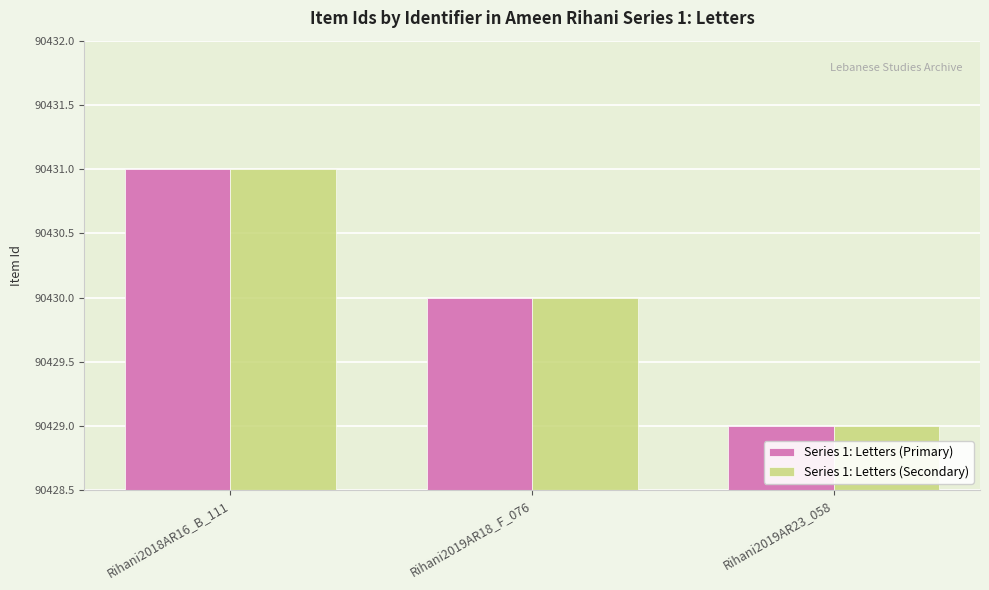

What are all the series names shown in the legend?

Series 1: Letters (Primary), Series 1: Letters (Secondary)